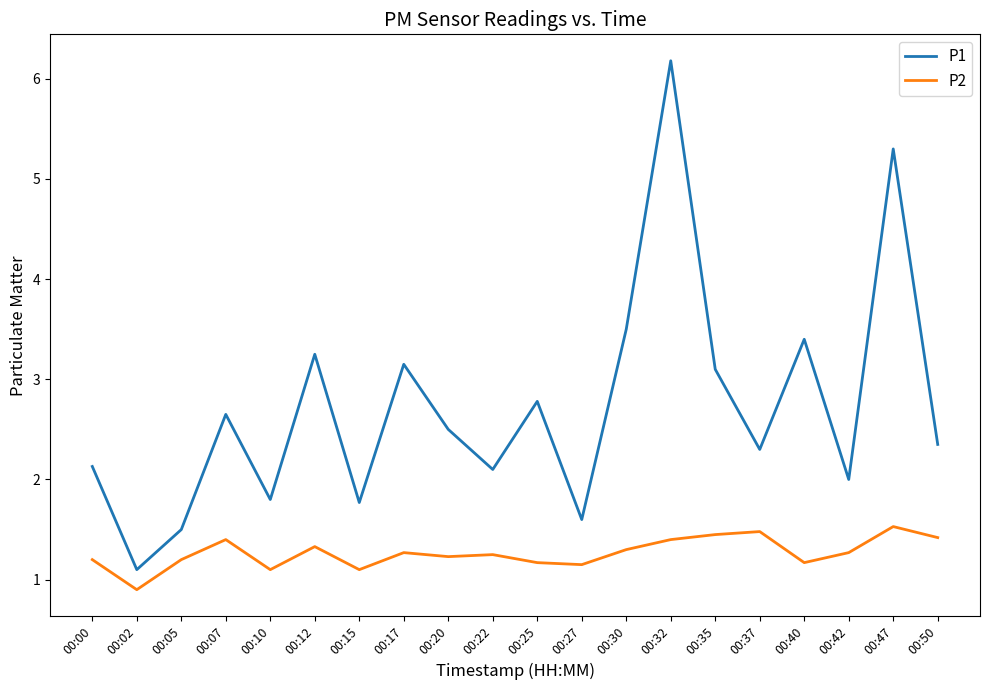

True or false: P2 and P1 cross at least once.

False